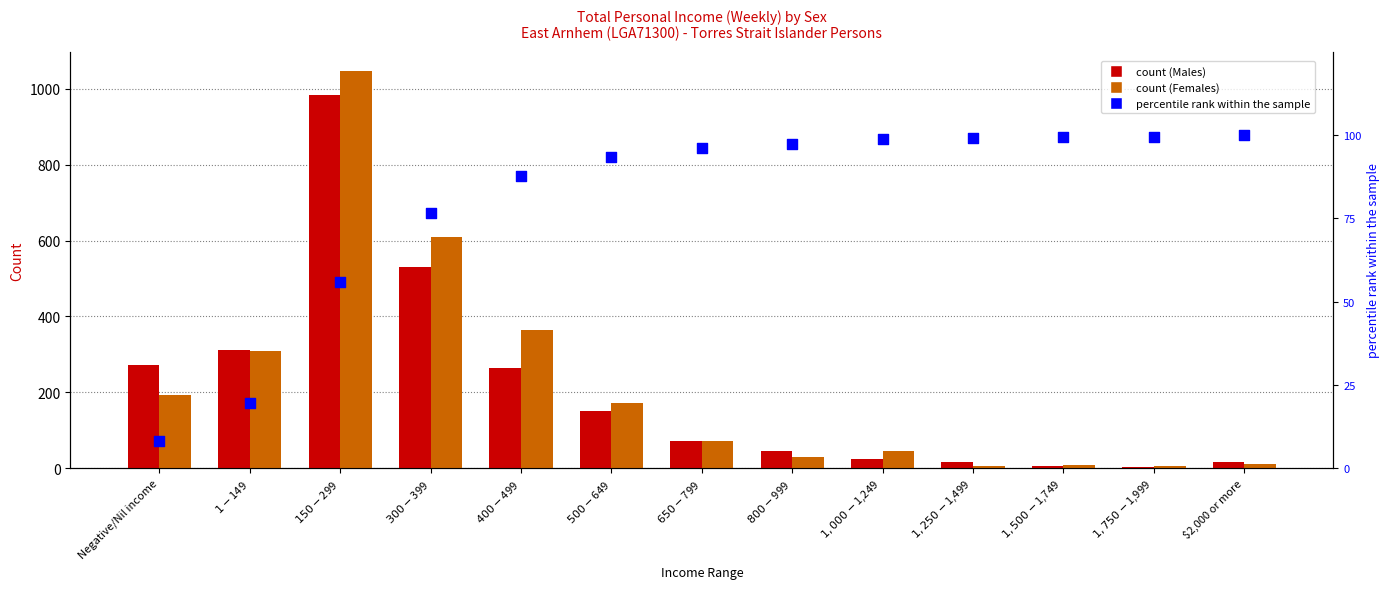

Which series has the largest total across all categories?

Females